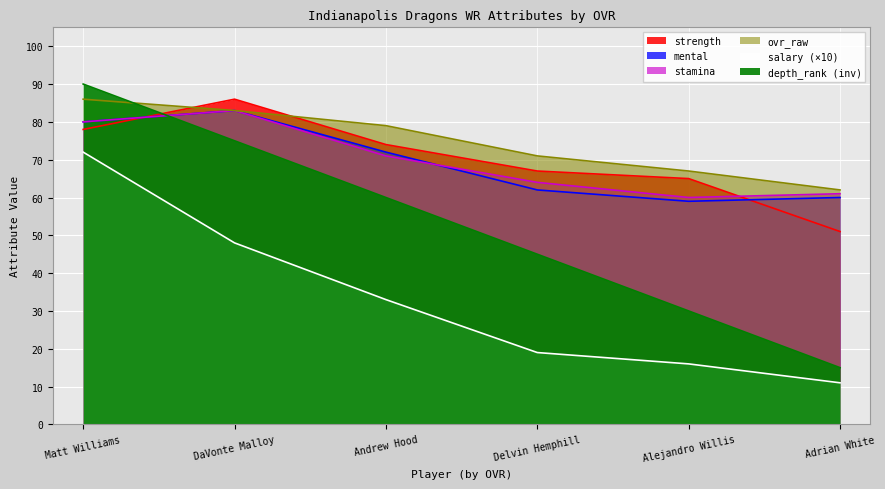

What is the label of the 1st point from the left?

Matt Williams